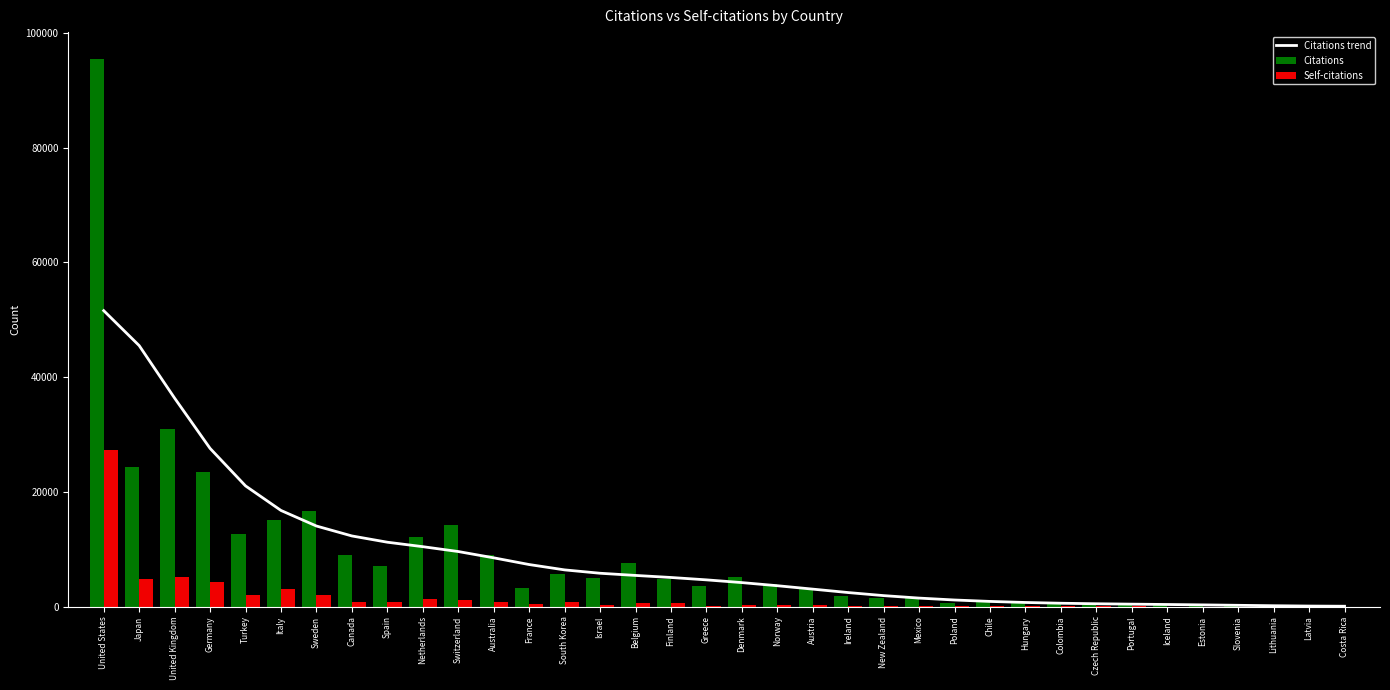

The Citations series shows 5206.0 at Denmark. True or false?

True